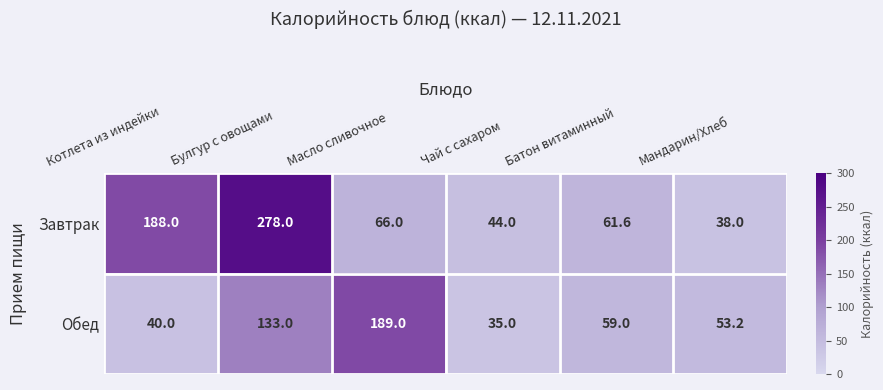

At which category is the sum across all series the highest?

Булгур с овощами